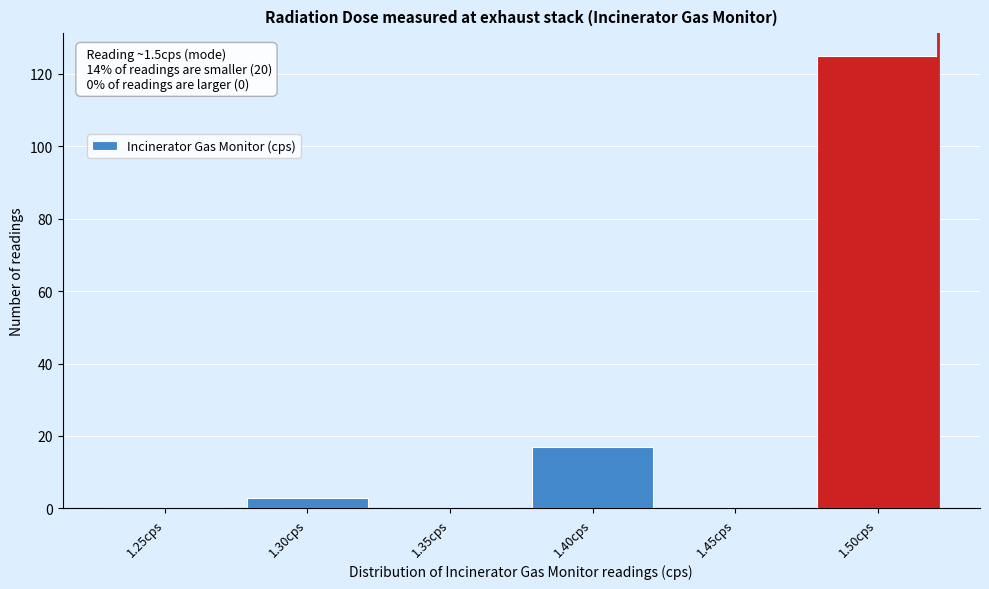

Reading right to left, list all the values displayed in this chart.

1.50cps=125	1.45cps=0	1.40cps=17	1.35cps=0	1.30cps=3	1.25cps=0